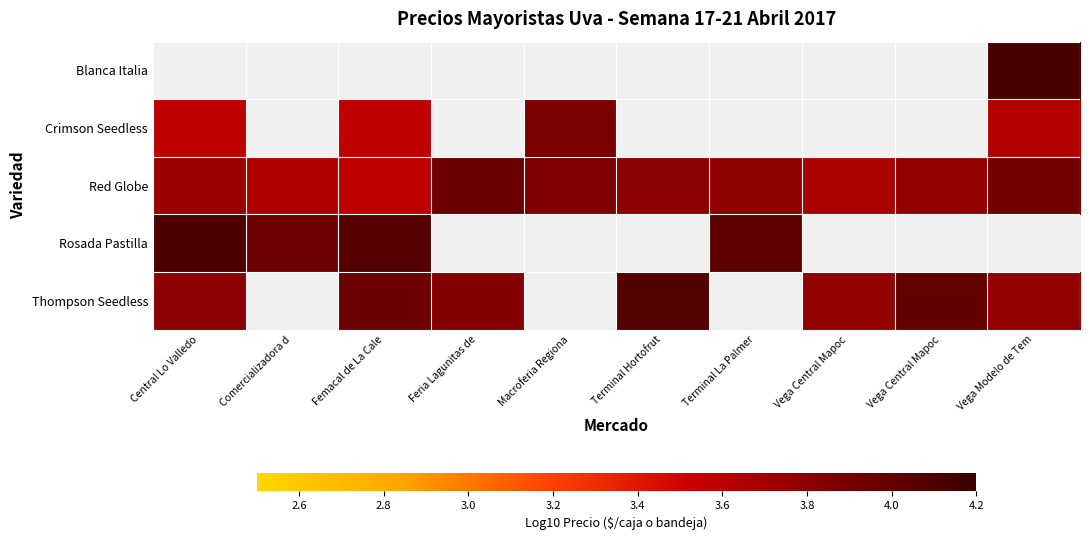

At which category does the chart reach its peak across all series?

Vega Modelo de Tem